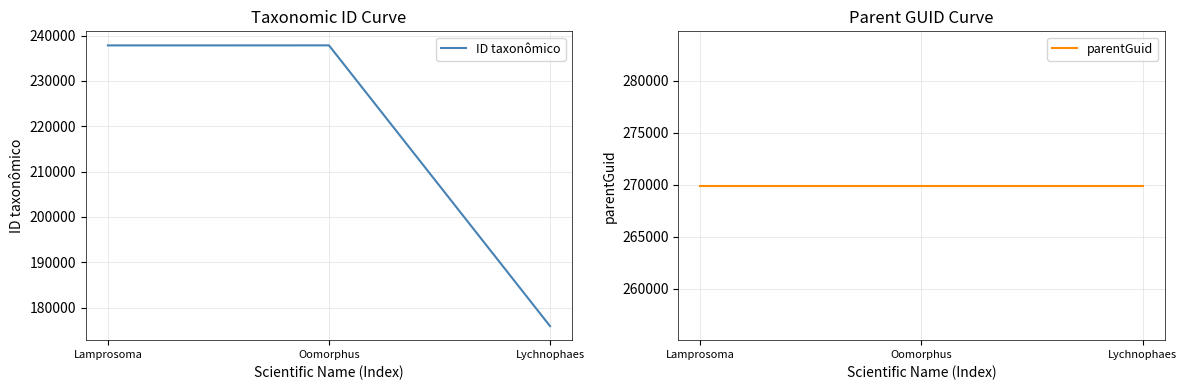

How many lines are shown in the chart?

2